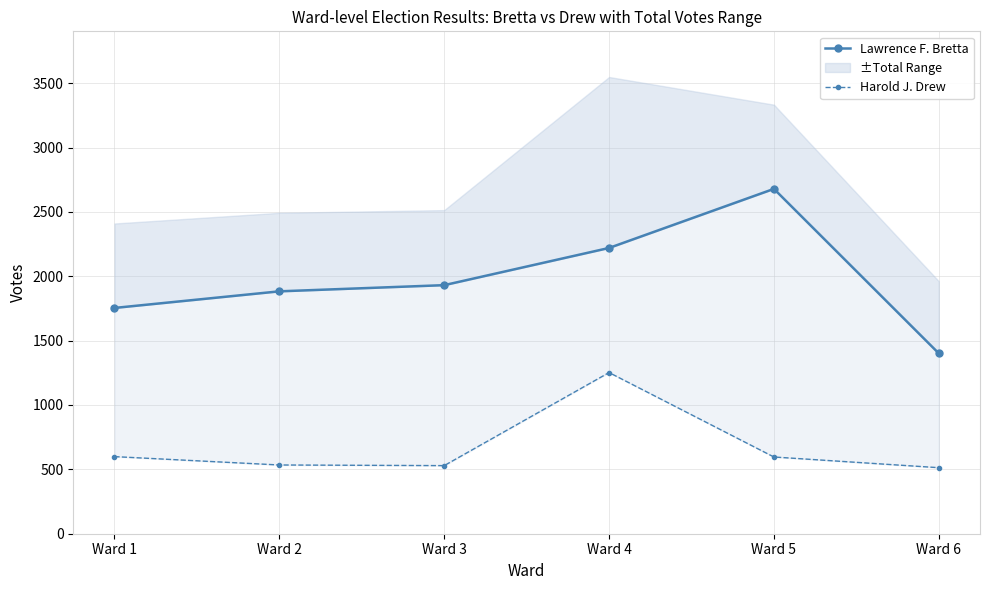

List the series in order of their overall mean, lowest first.

Harold J. Drew, Lawrence F. Bretta